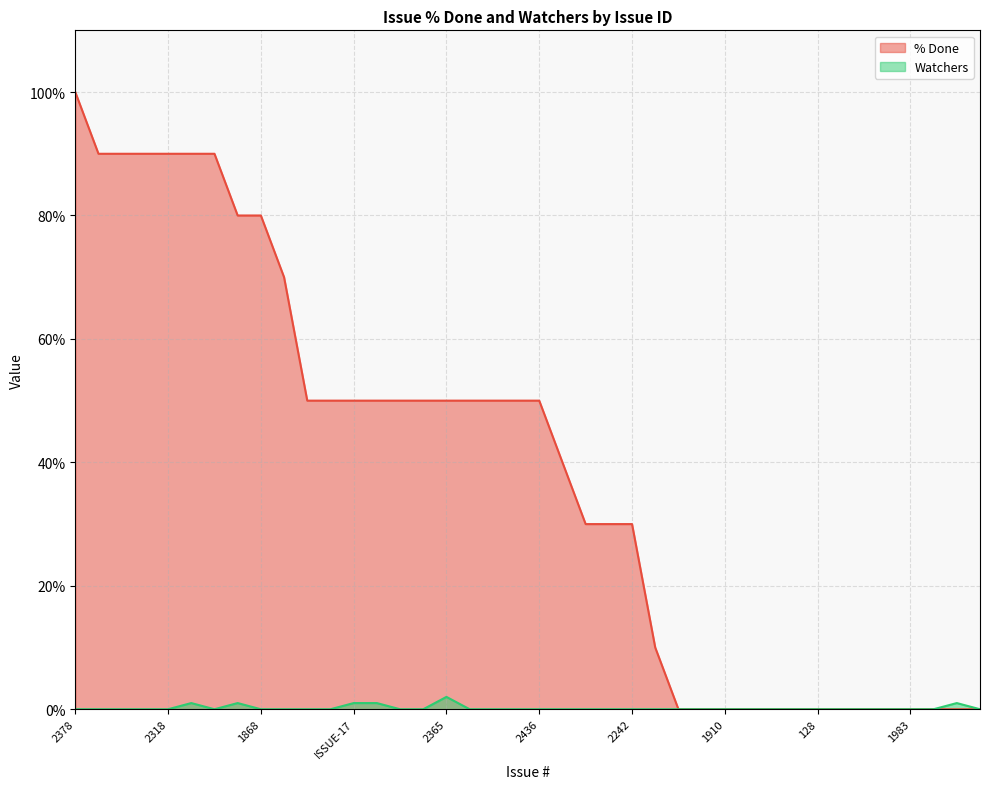

Does the chart have visible grid lines?

Yes